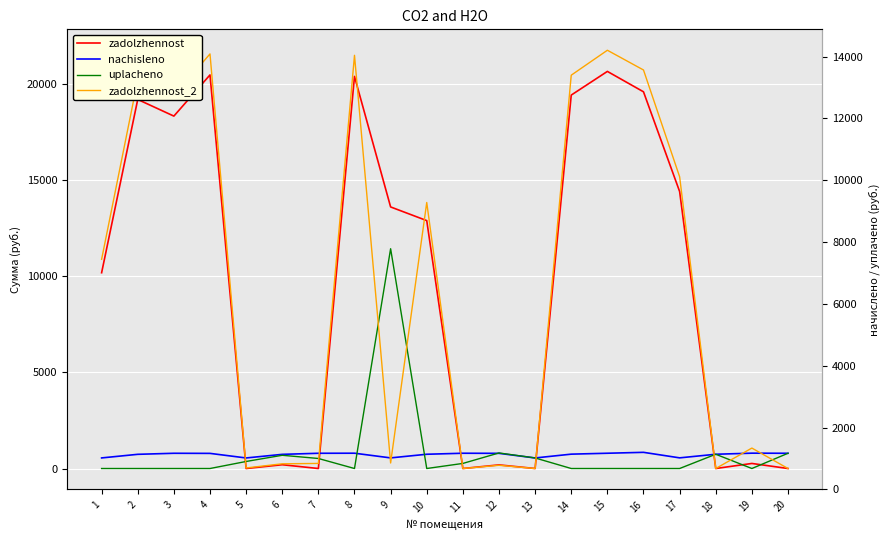

Which category has the lowest value across all series?

5